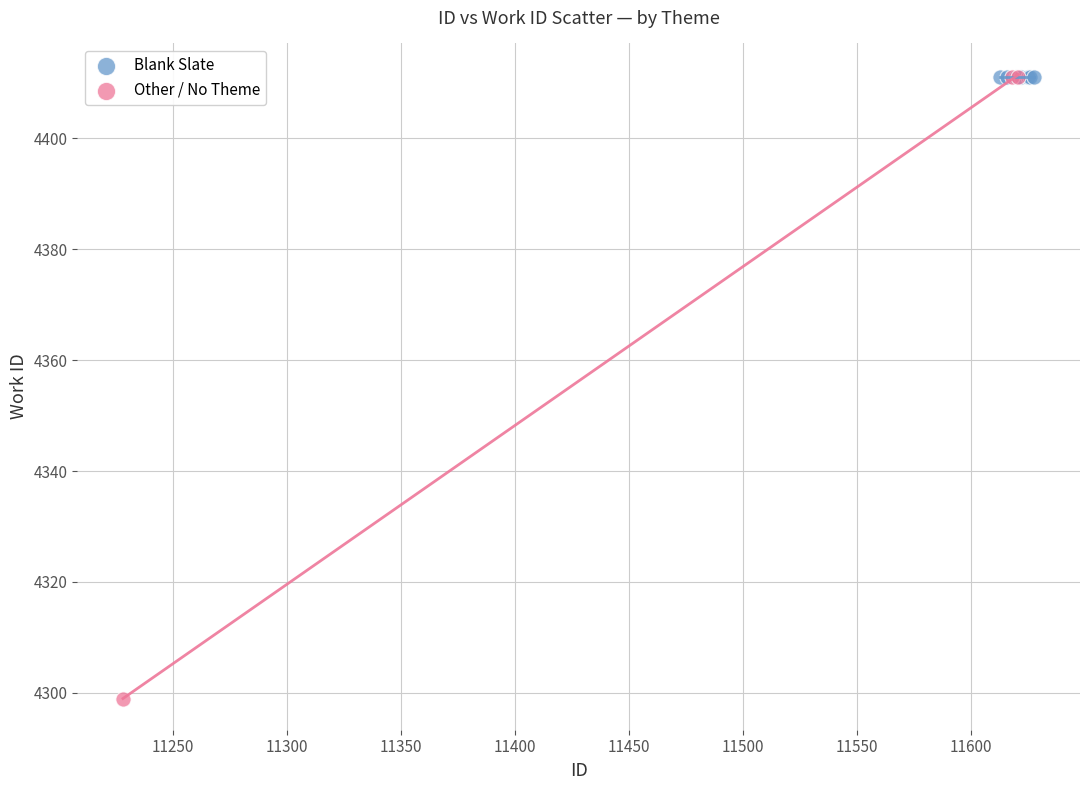

Which series contains the lowest Y value?

Other / No Theme